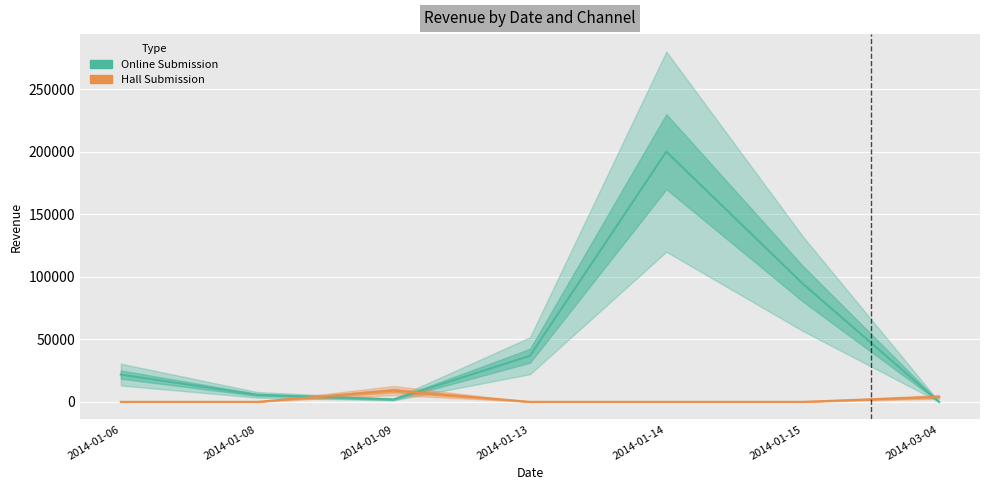

How many distinct data groups are displayed?

2